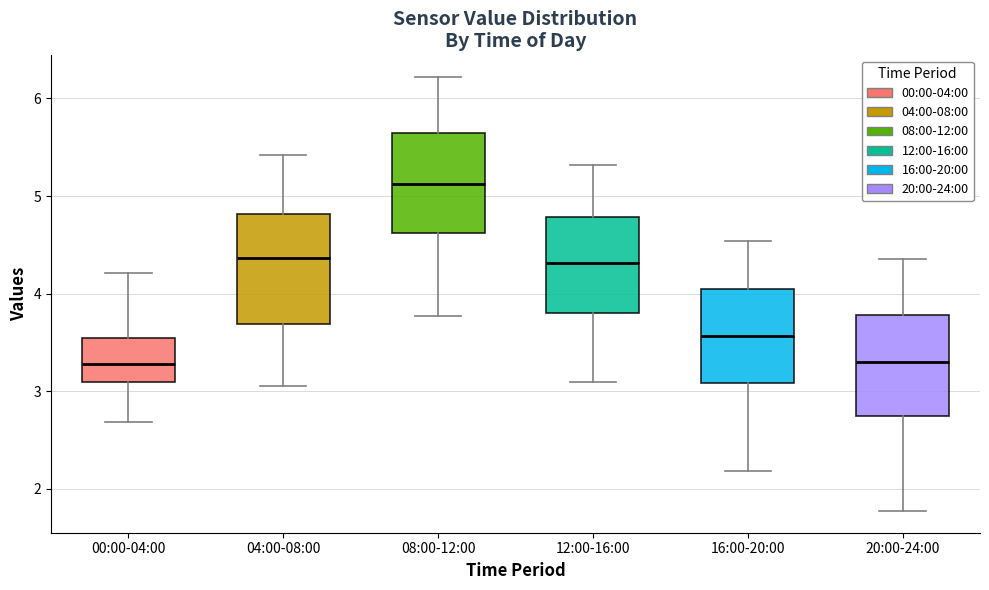

Reading left to right, read every box against the y-axis: the position of its median line, the range the box covers, and the ends of its whiskers. The values are not printed on the chart, so give them approximately, as read against the axis.

00:00-04:00: median 3.3, box 3.1 to 3.5, whiskers 2.7 to 4.2
04:00-08:00: median 4.4, box 3.7 to 4.8, whiskers 3.1 to 5.4
08:00-12:00: median 5.1, box 4.6 to 5.6, whiskers 3.8 to 6.2
12:00-16:00: median 4.3, box 3.8 to 4.8, whiskers 3.1 to 5.3
16:00-20:00: median 3.6, box 3.1 to 4.0, whiskers 2.2 to 4.5
20:00-24:00: median 3.3, box 2.7 to 3.8, whiskers 1.8 to 4.4